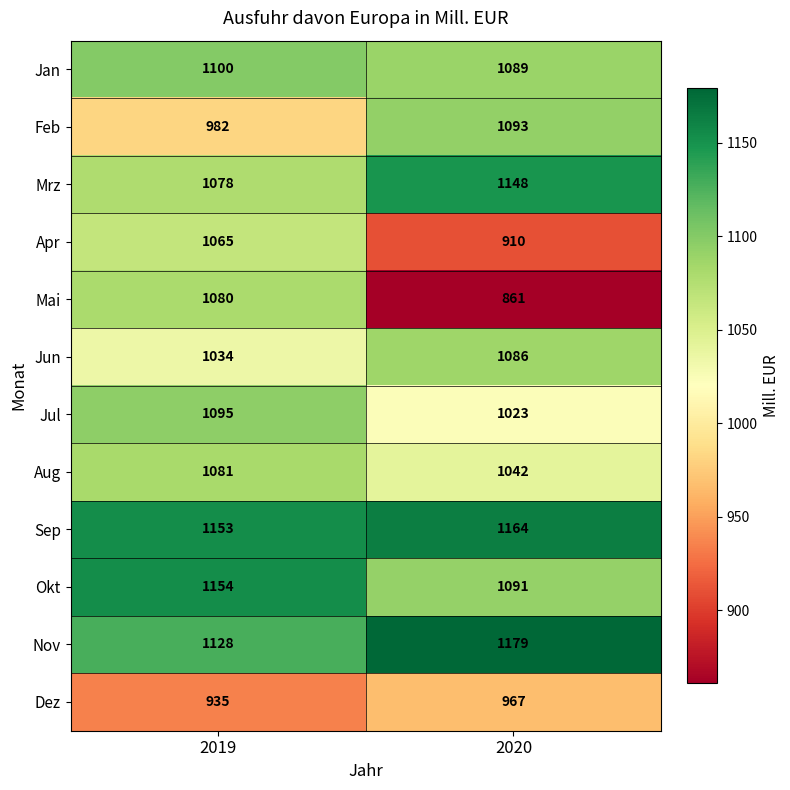

The Okt series shows 1154 at 2019. True or false?

True